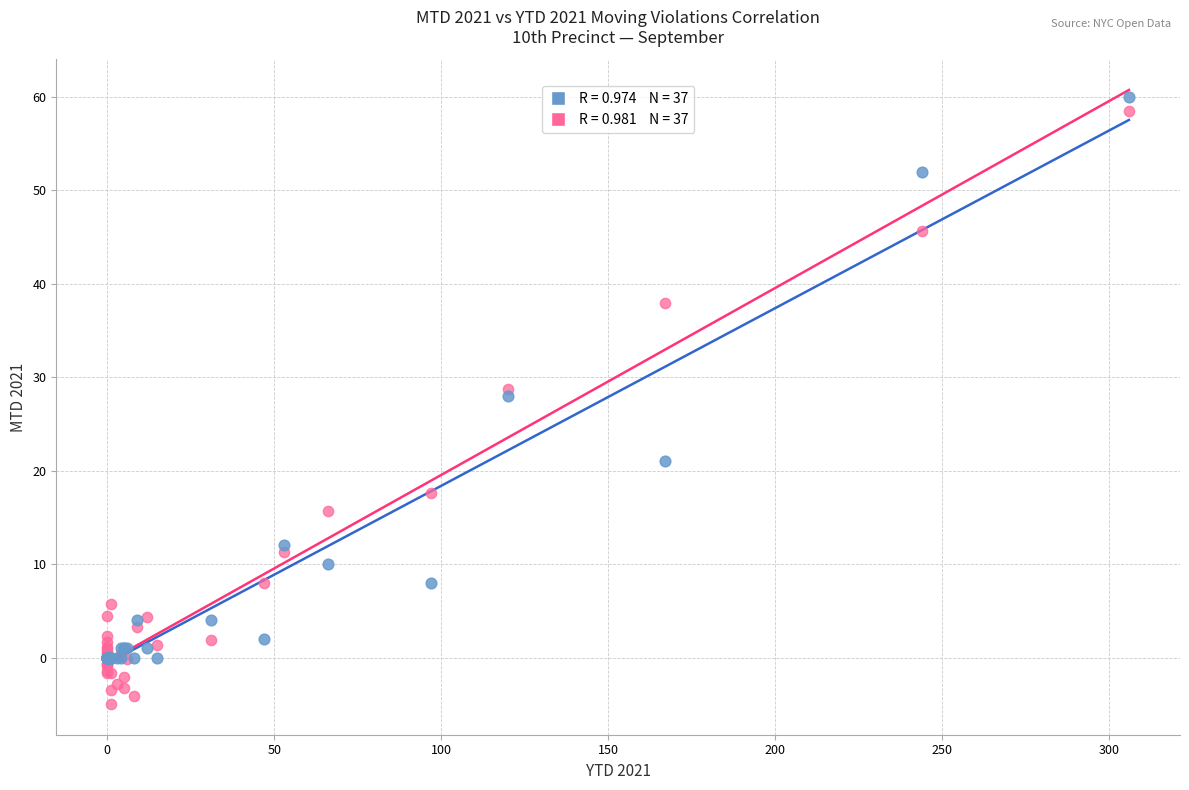

Across all series, what Y value is closest to 27?

28.0